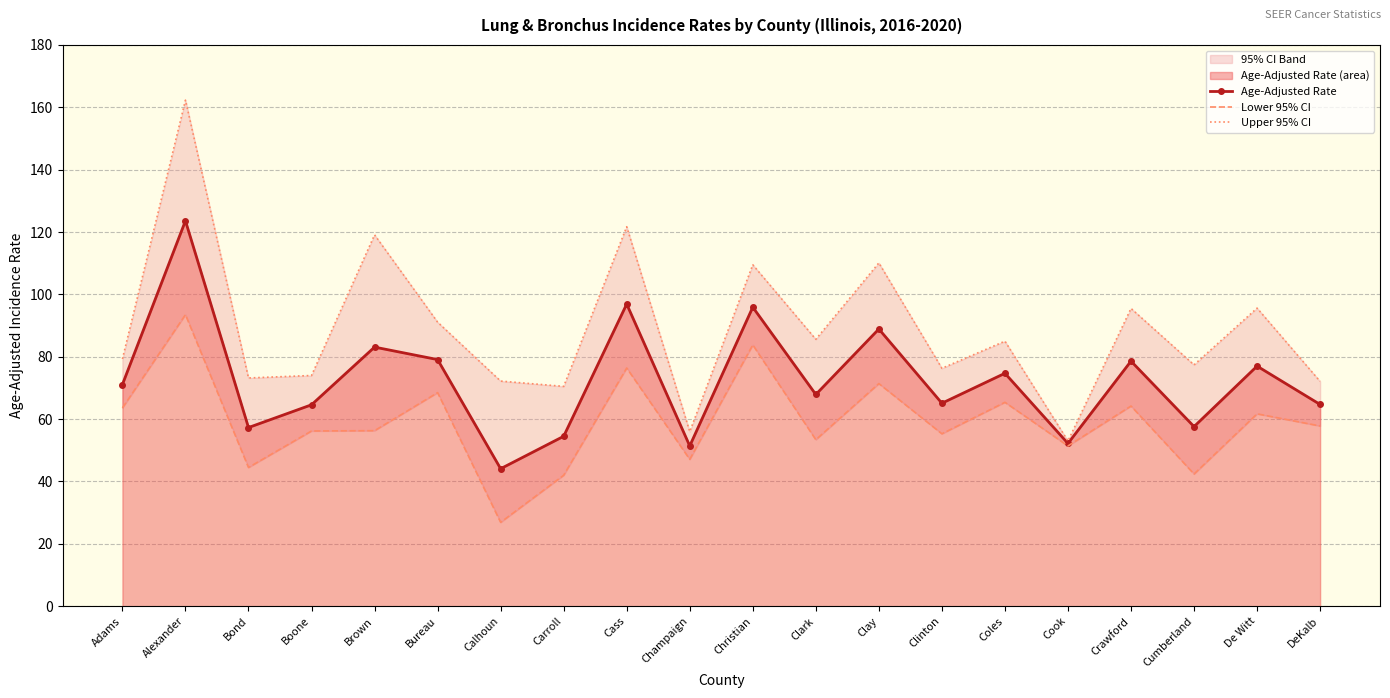

True or false: Age-Adjusted Rate has more than 1 interior local peaks.

True